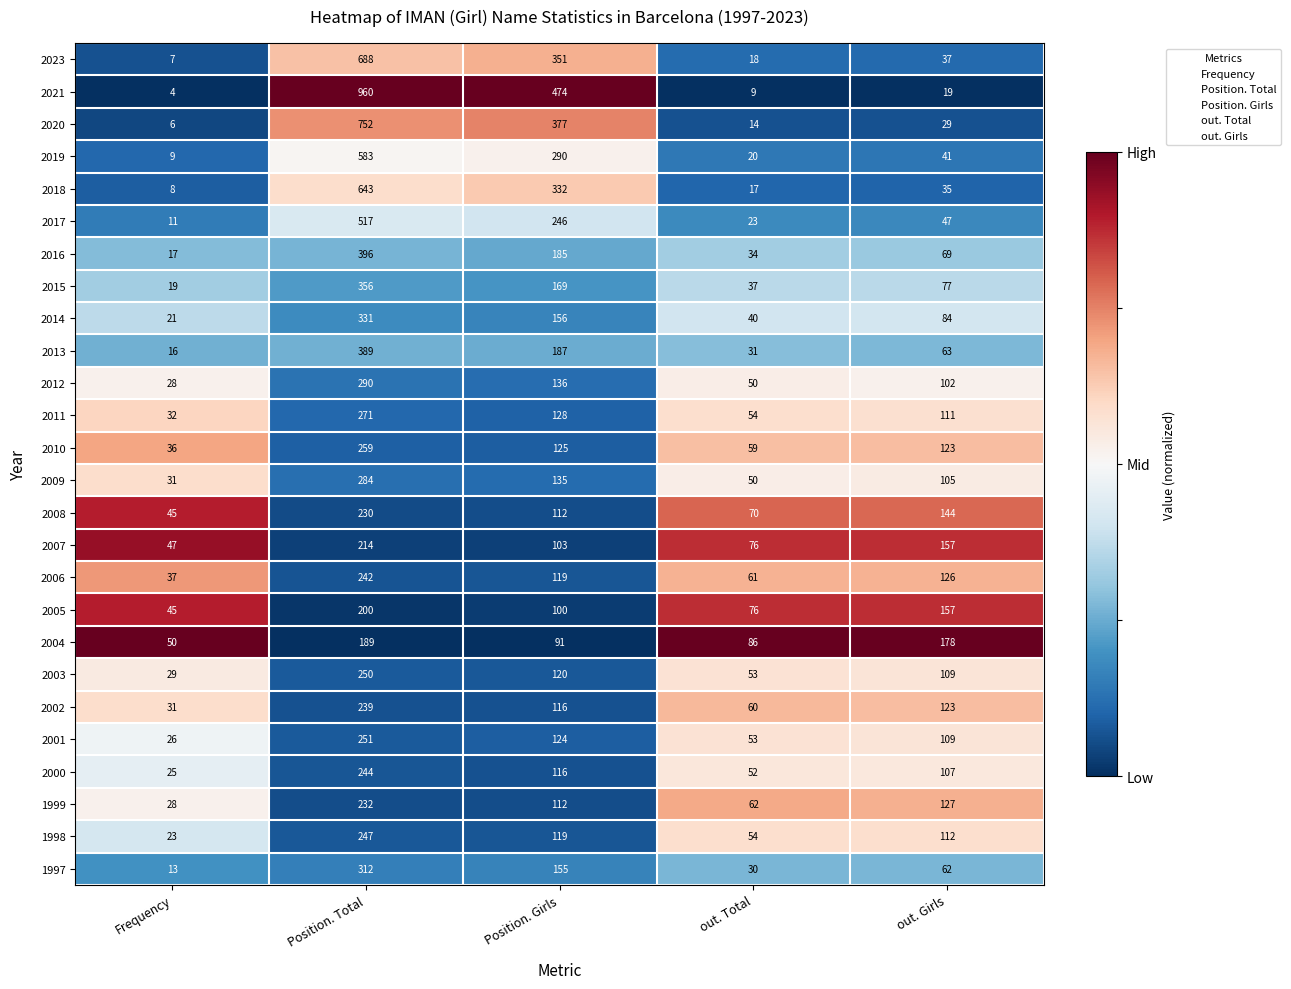

Which series has the widest spread of values?

2021